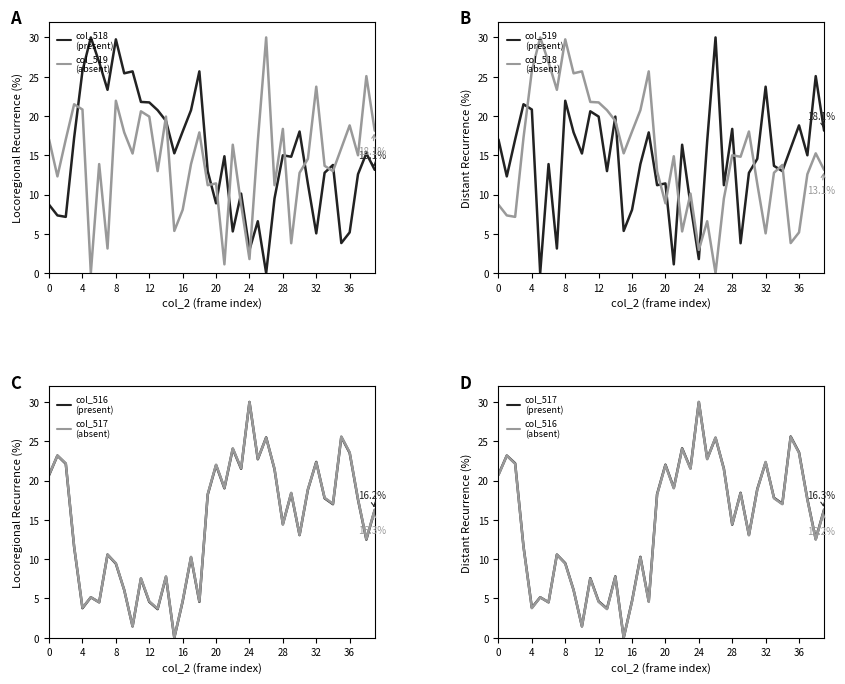

How many times do col_517 and col_519 cross each other?

13